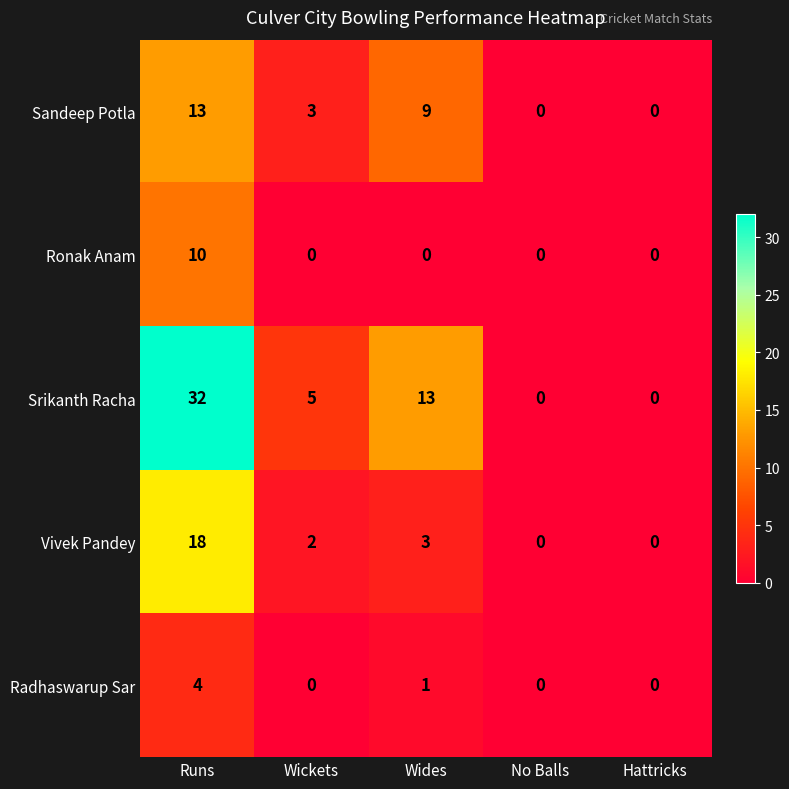

At how many categories does at least one series exceed 22?

1